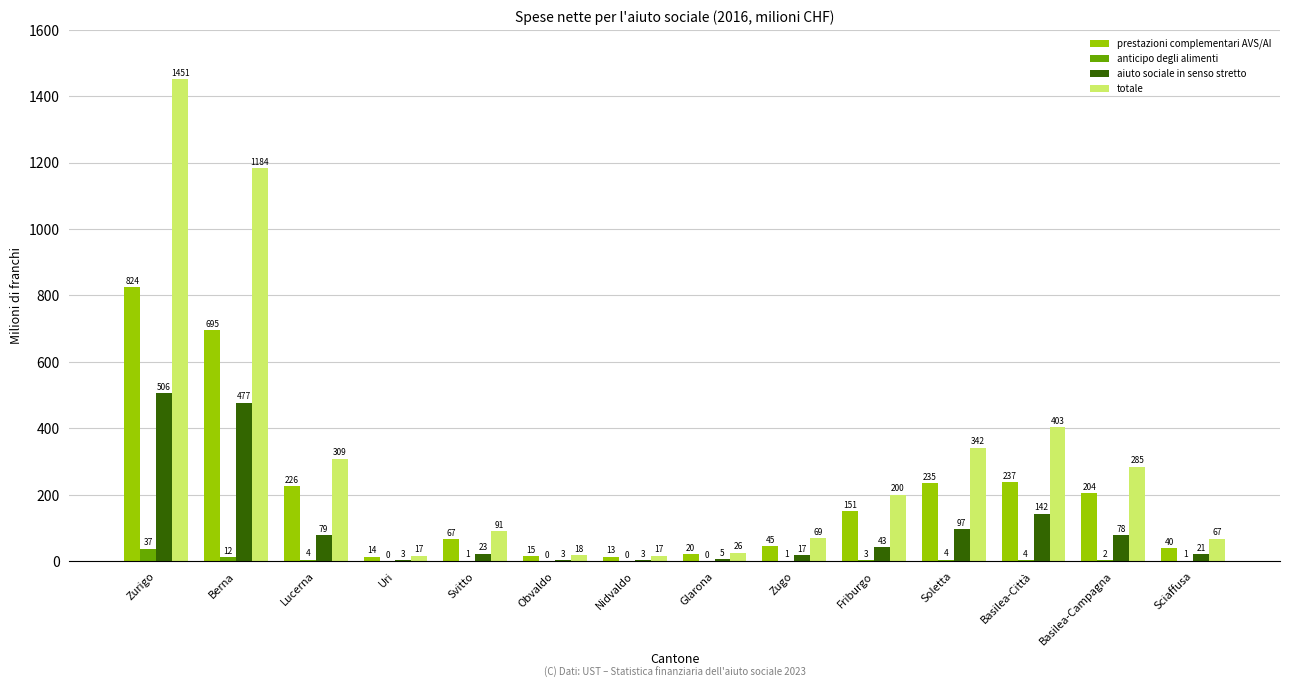

Is the value of totale at Basilea-Città greater than the value of prestazioni complementari AVS/AI at Zugo?

Yes